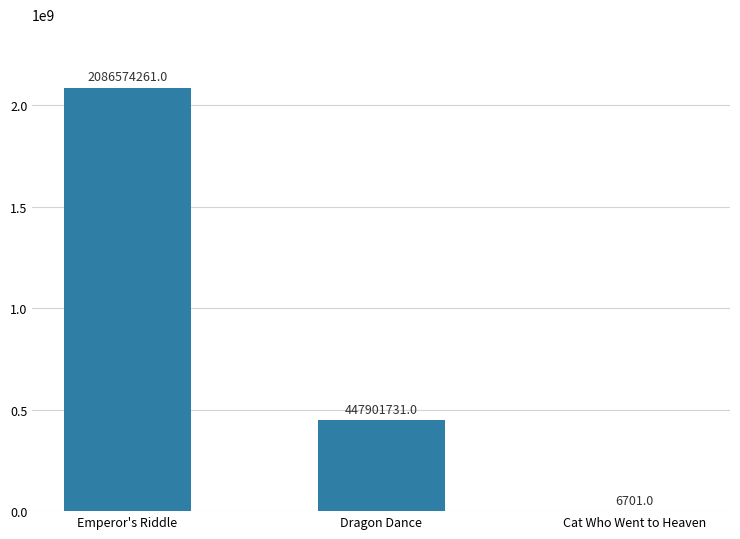

Are the bars grouped side by side (vs. stacked)?

No